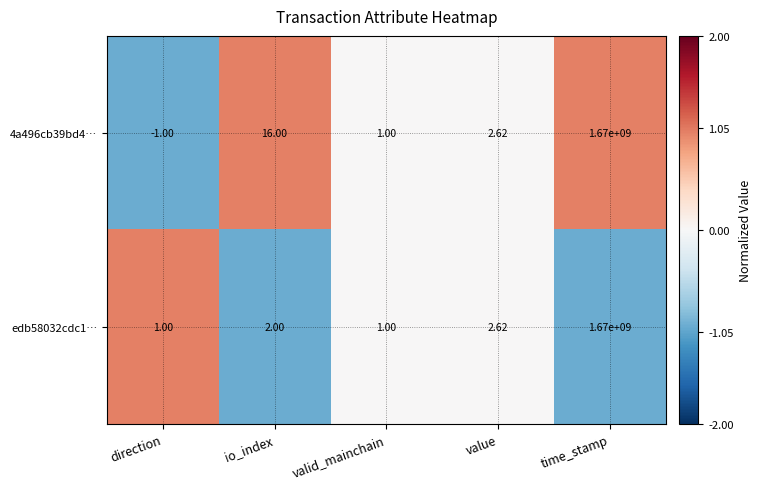

Which category has the lowest value in the 4a496cb39bd4… series?

direction